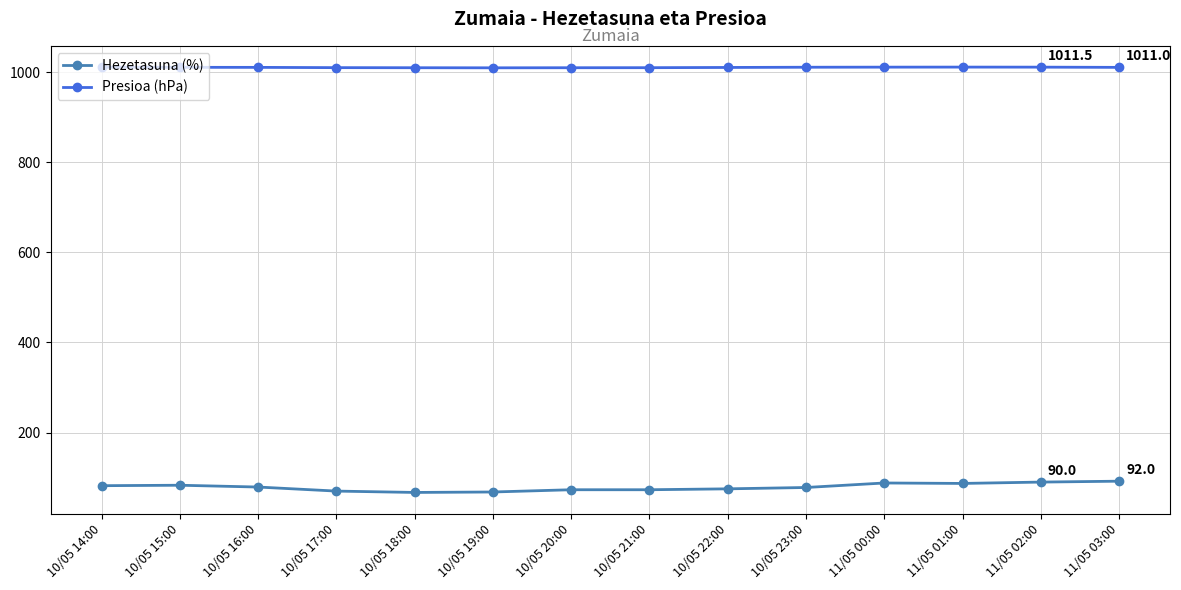

What is the difference between the highest and lowest values at 10/05 23:00?

933.3